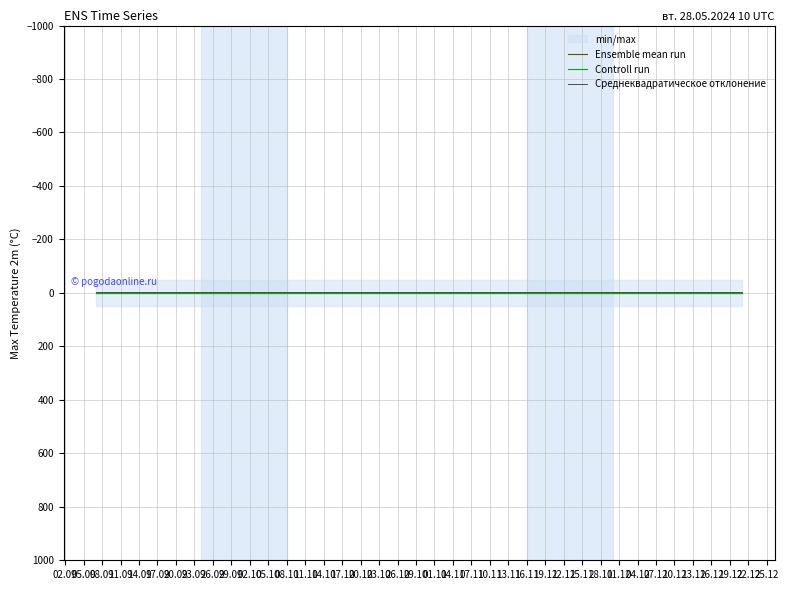

Between 11.09 and 20.10, which series saw the biggest shift?

Ensemble mean run